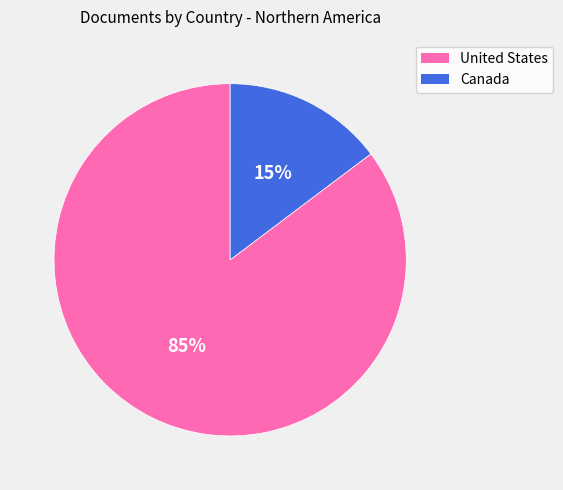

What is the ratio of the value at Canada to the value at United States?

0.2